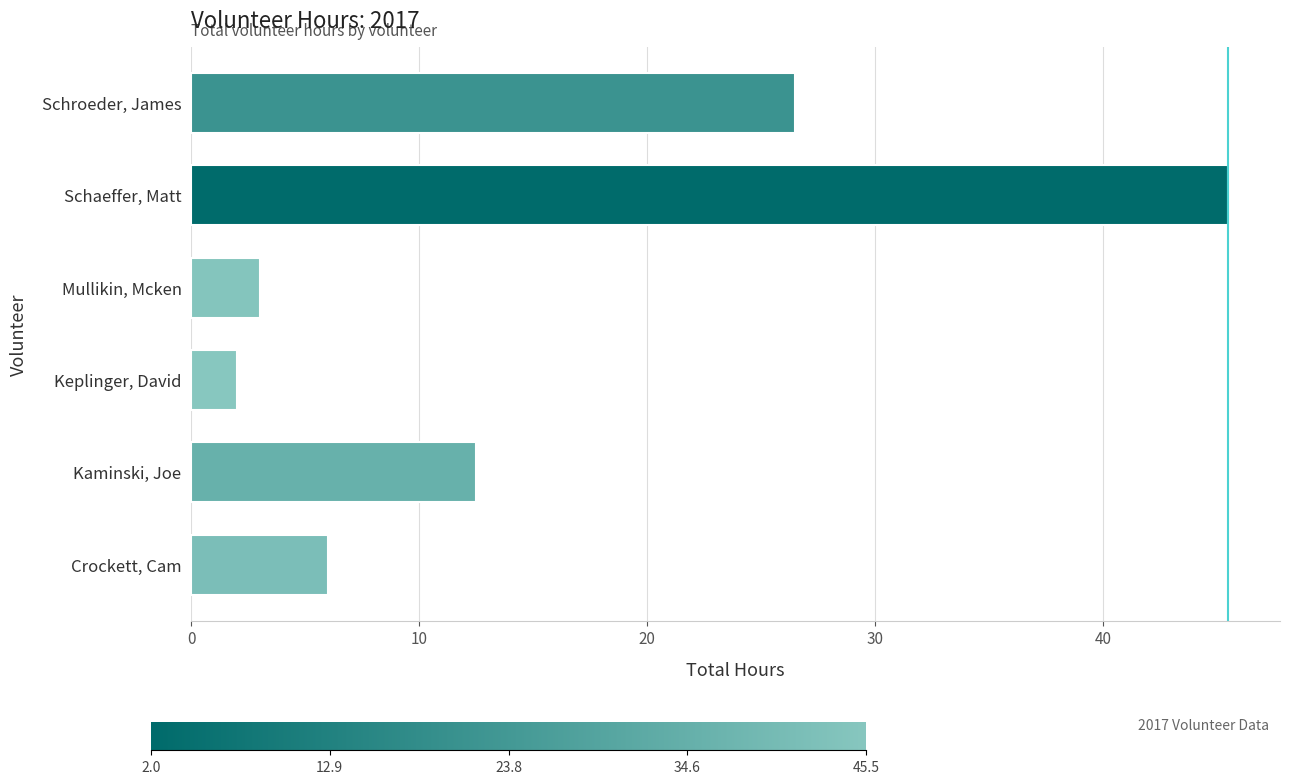

Reading bottom to top, list all the values displayed in this chart.

6.0	12.5	2.0	3.0	45.5	26.5